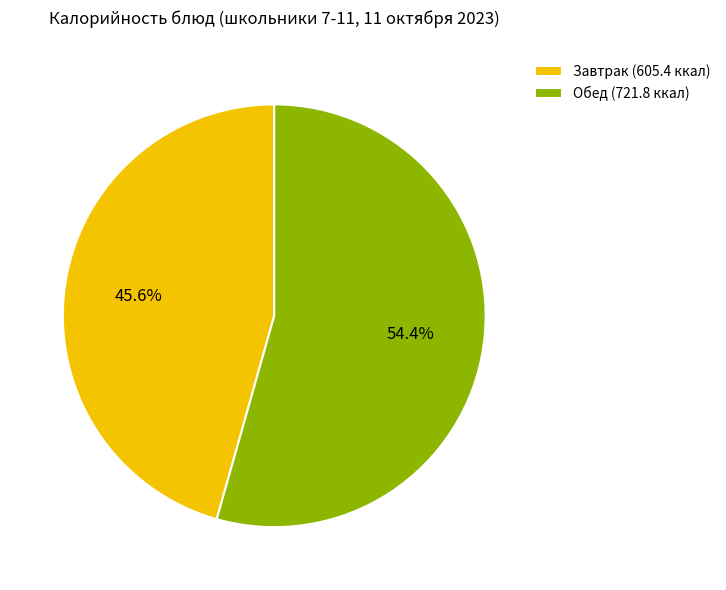

Combined, do Обед (721.8 ккал) and Завтрак (605.4 ккал) account for over 50%?

Yes